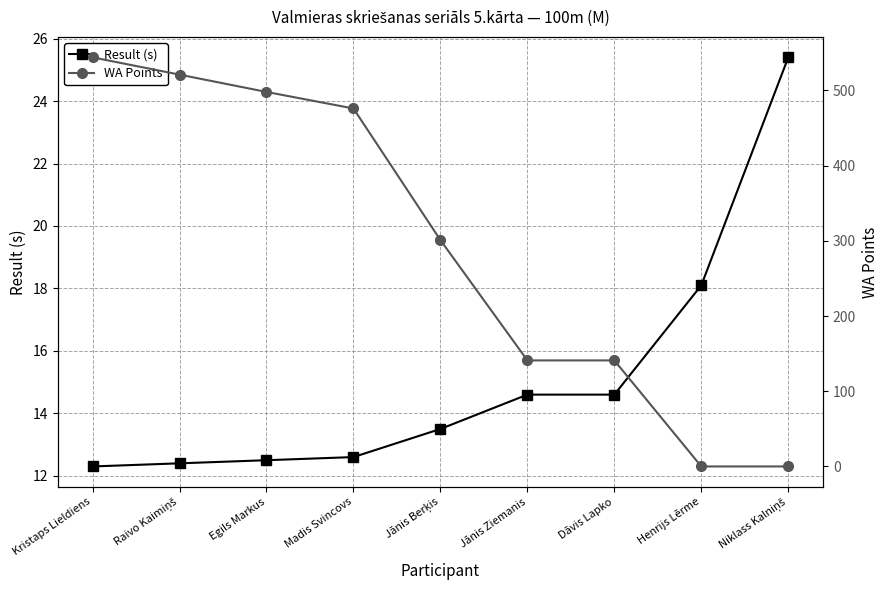

What is the label of the 5th point from the right?

Jānis Berķis